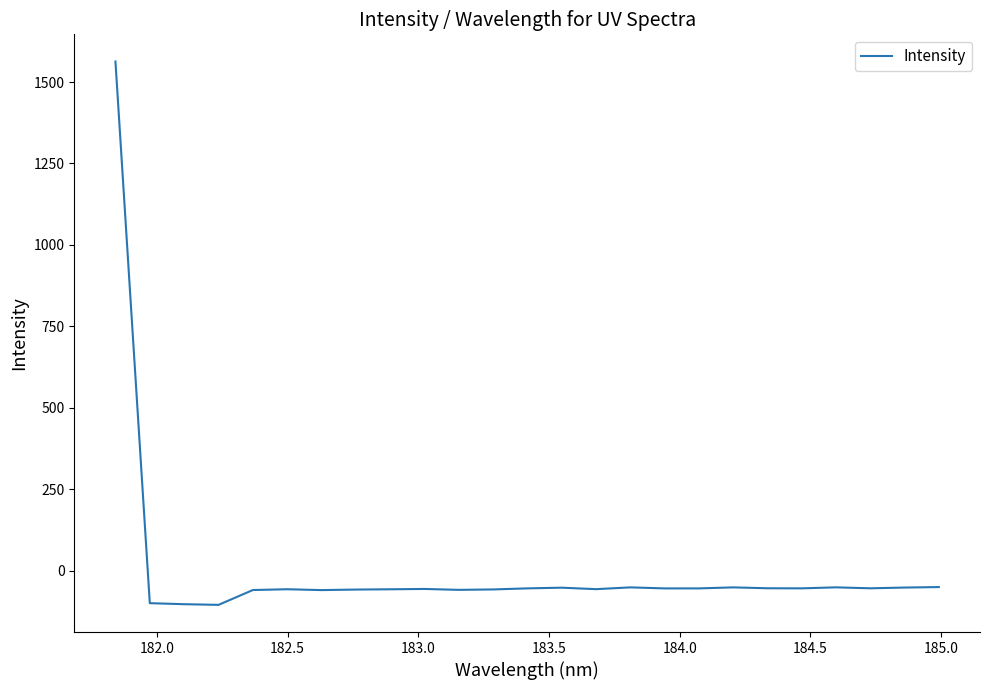

What is the difference between the maximum and minimum values?

1668.0